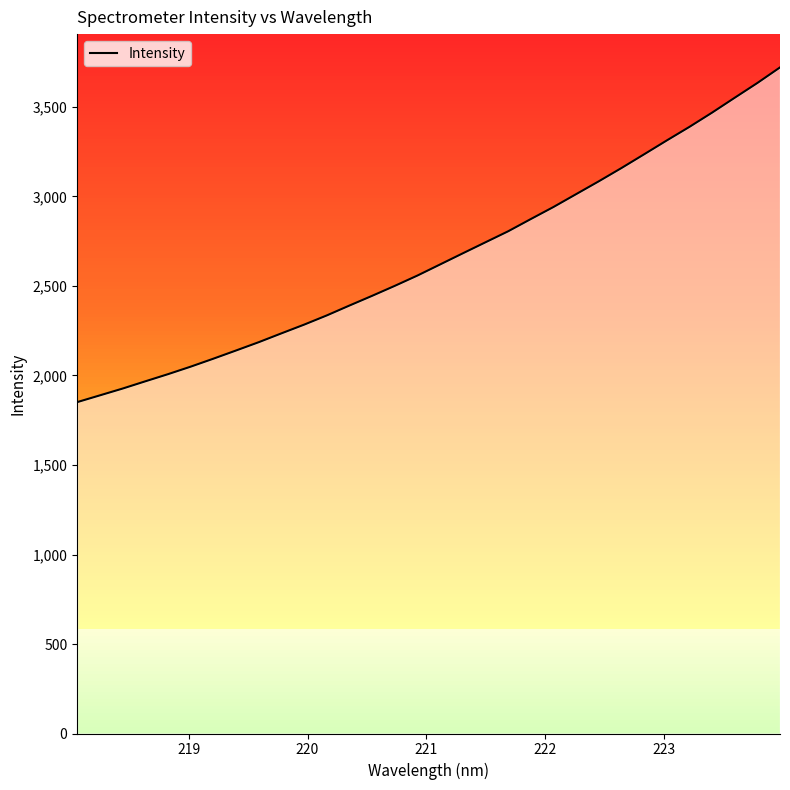

Reading left to right, transcribe all the data shown in this chart.

1851.2	1889.0	1926.9	1967.3	2007.3	2049.3	2093.7	2139.6	2186.0	2235.3	2284.0	2335.5	2390.8	2445.0	2500.7	2558.4	2620.4	2682.5	2744.1	2805.6	2873.9	2941.3	3013.1	3084.8	3158.9	3235.6	3313.0	3388.8	3468.4	3551.6	3634.0	3721.1